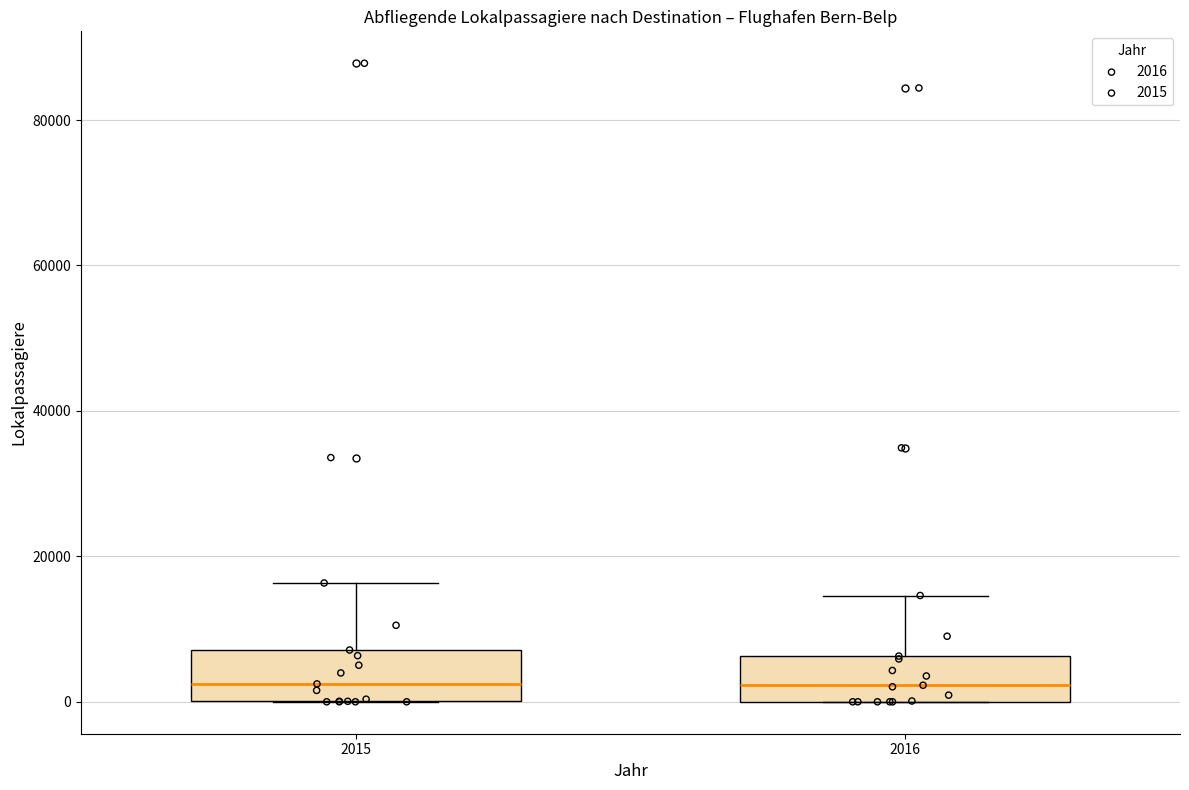

Reading left to right, read every box against the y-axis: the position of its median line, the range the box covers, and the ends of its whiskers. The values are not printed on the chart, so give them approximately, as read against the axis.

2015: median 2000, box 0 to 8000, whiskers 0 to 16000
2016: median 2000, box 0 to 6000, whiskers 0 to 14000